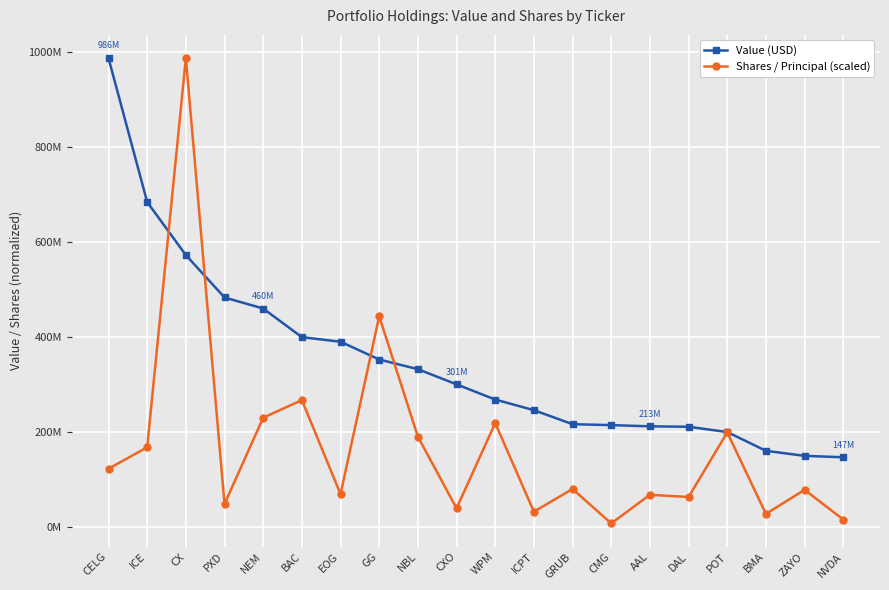

What is the difference between the highest and lowest values at CMG?

206630989.8